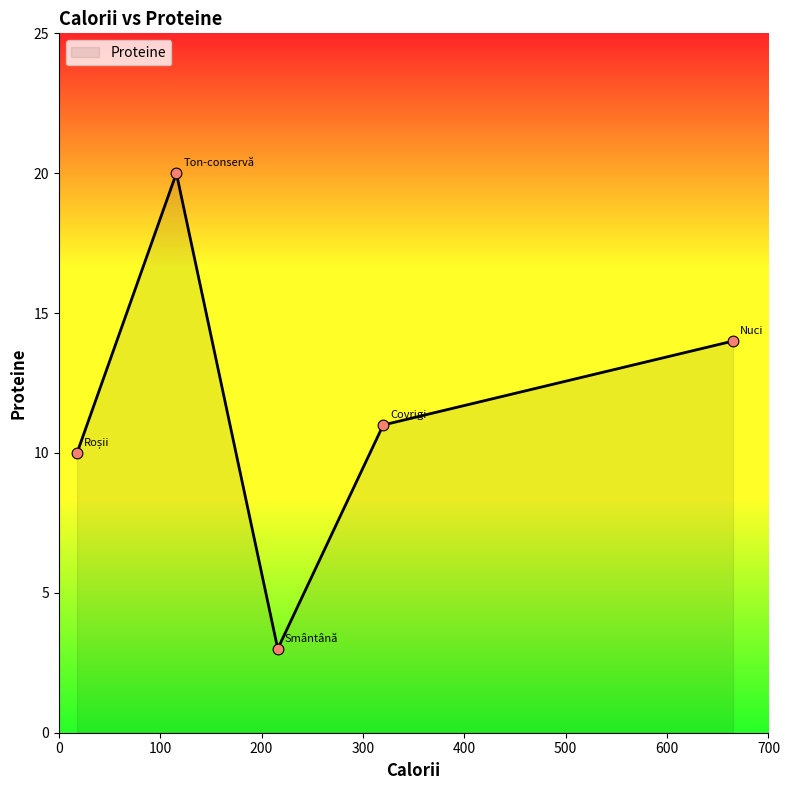

How many interior local valleys (lower than both neighbors) does the data have?

1